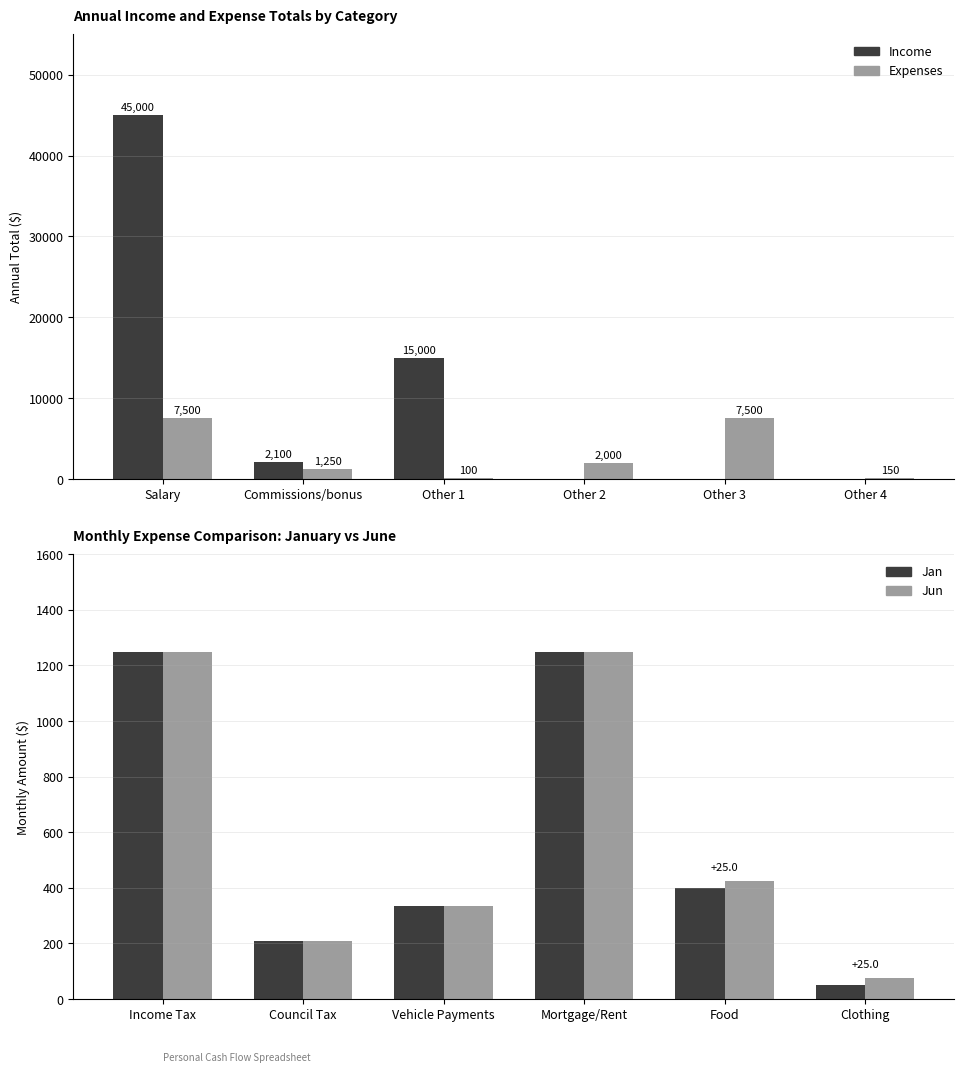

List the labels in order of Income value, smallest first.

Other 2, Other 3, Other 4, Commissions/bonus, Other 1, Salary